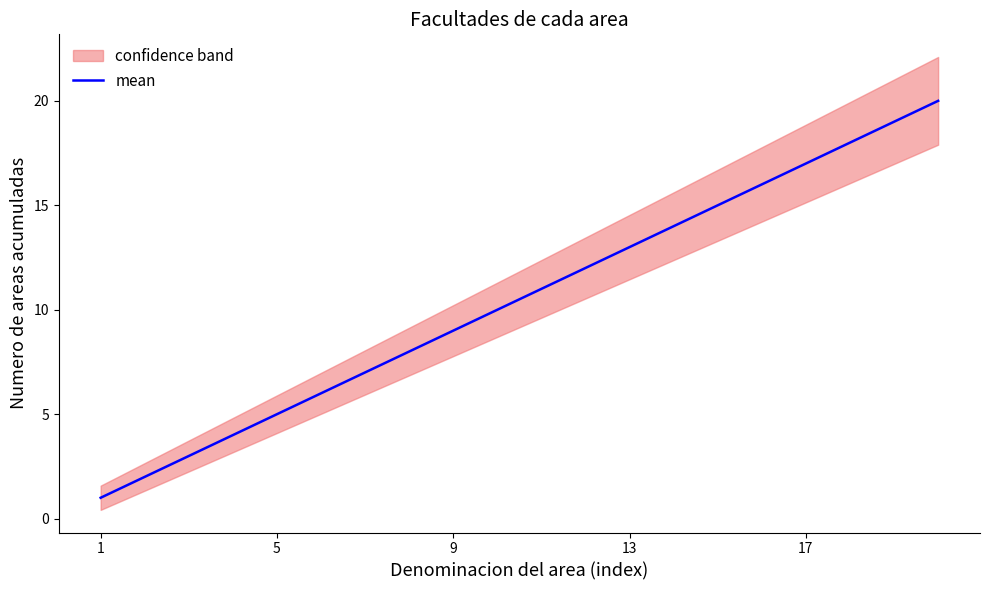

The chart shows a value of 34 at 18. True or false?

False